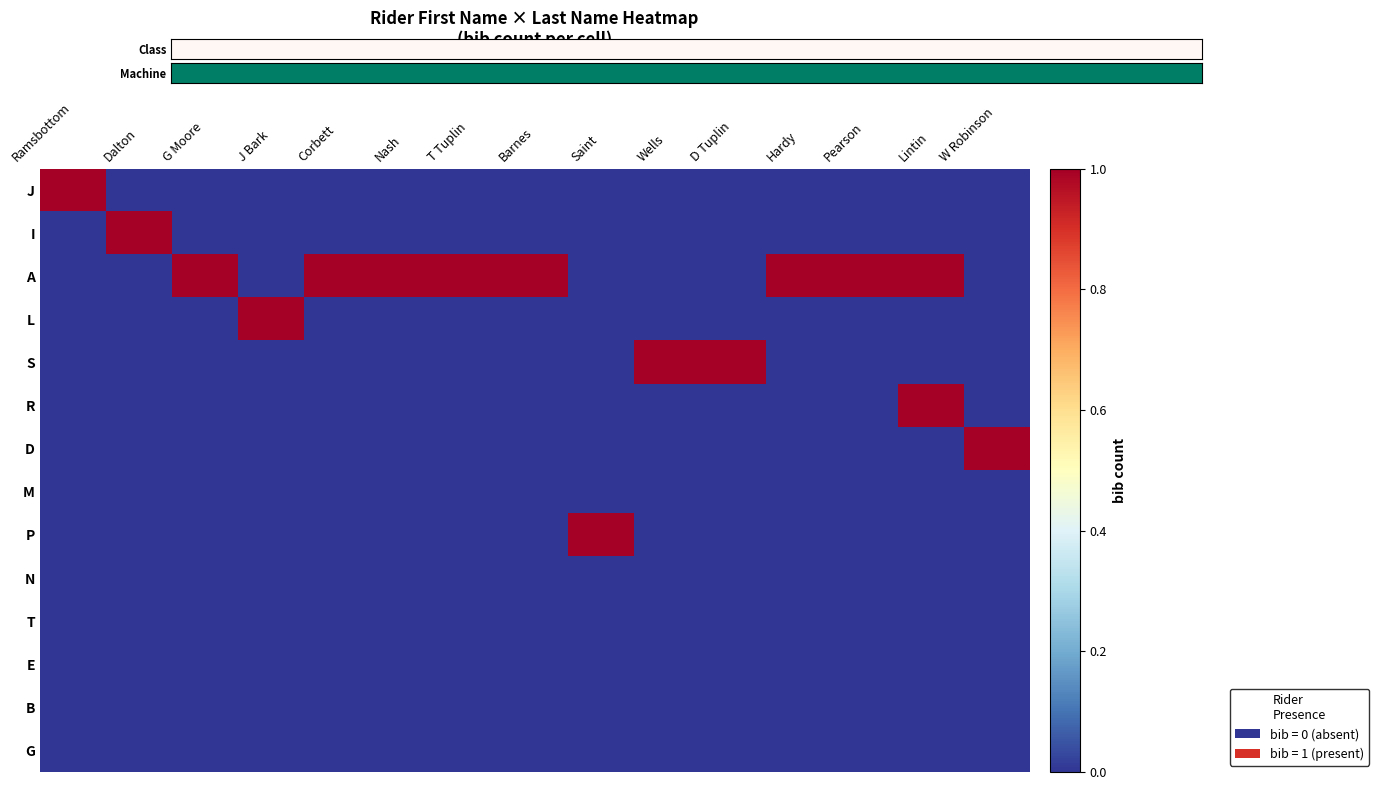

List the series in order of their peak value, highest first.

I, A, L, S, R, D, P, Class, M, N, T, E, B, G